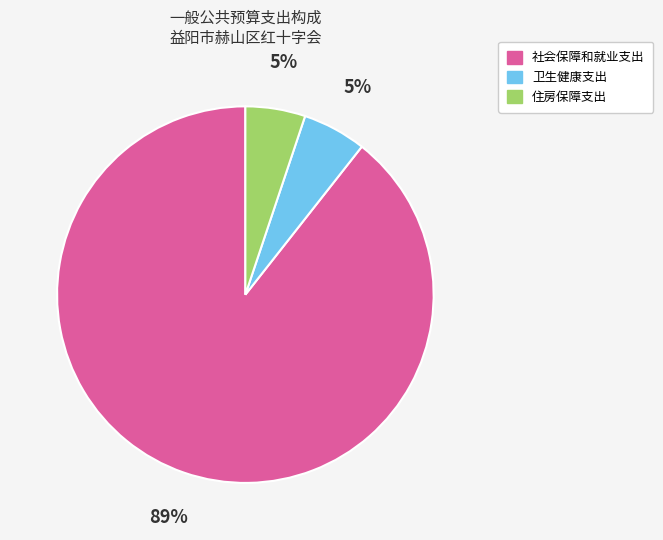

True or false: 卫生健康支出 accounts for 5% of the total.

True